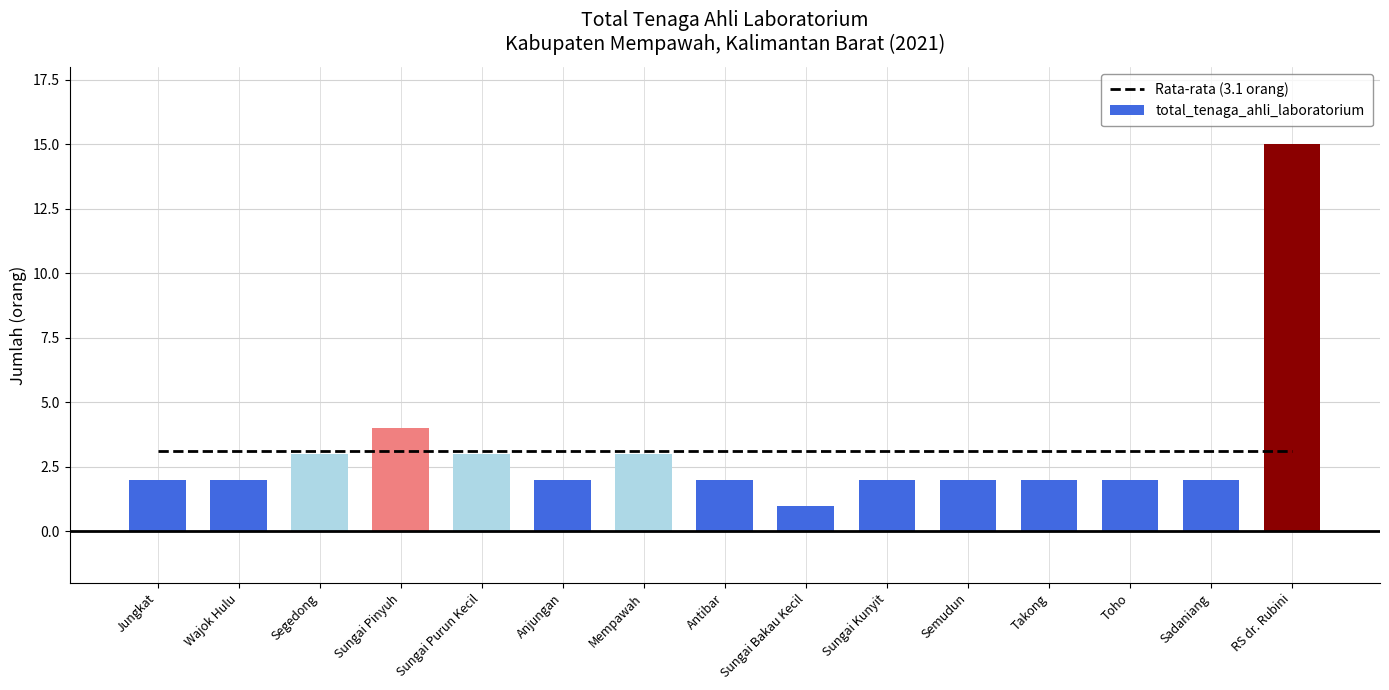

What is the change in value from Jungkat to RS dr. Rubini?

+13